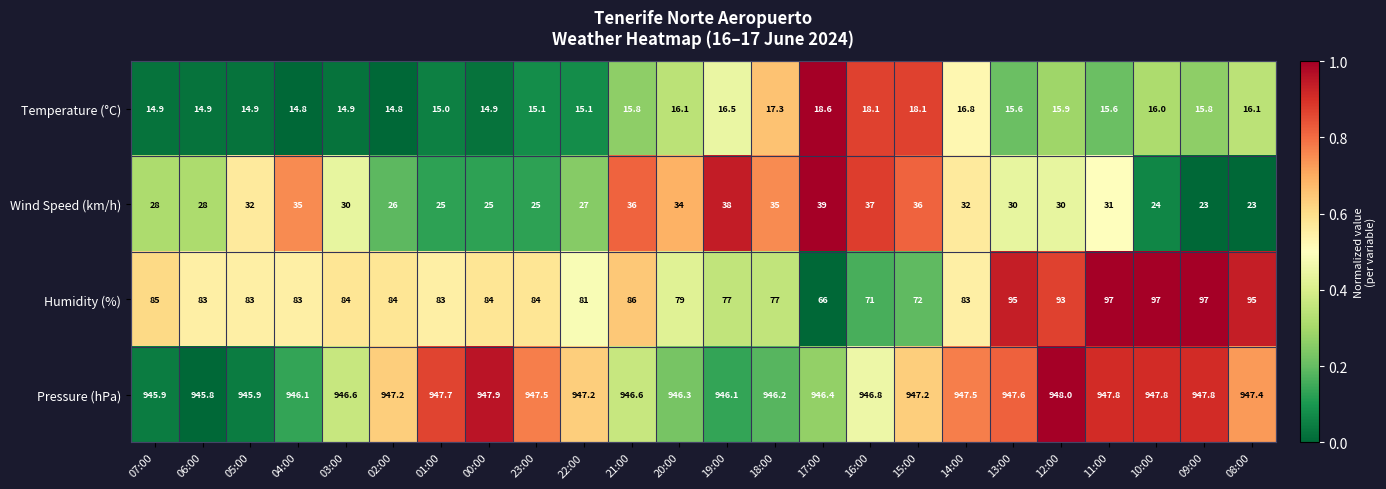

How many series are shown in this chart?

4